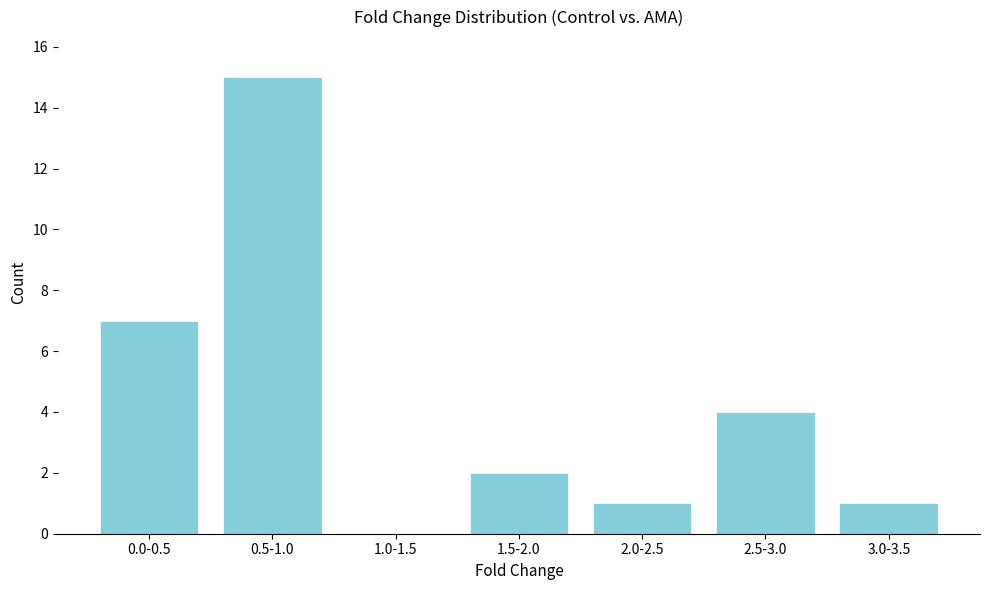

Reading left to right, extract all data points from this chart.

0.0-0.5=7	0.5-1.0=15	1.0-1.5=0	1.5-2.0=2	2.0-2.5=1	2.5-3.0=4	3.0-3.5=1